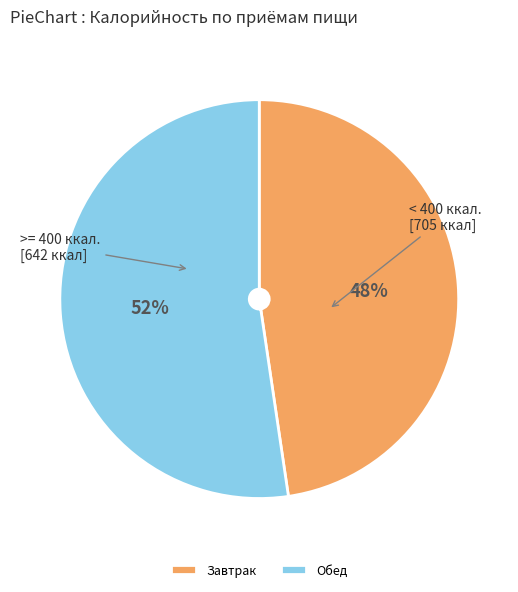

Which has a higher value, Завтрак or Обед?

Обед